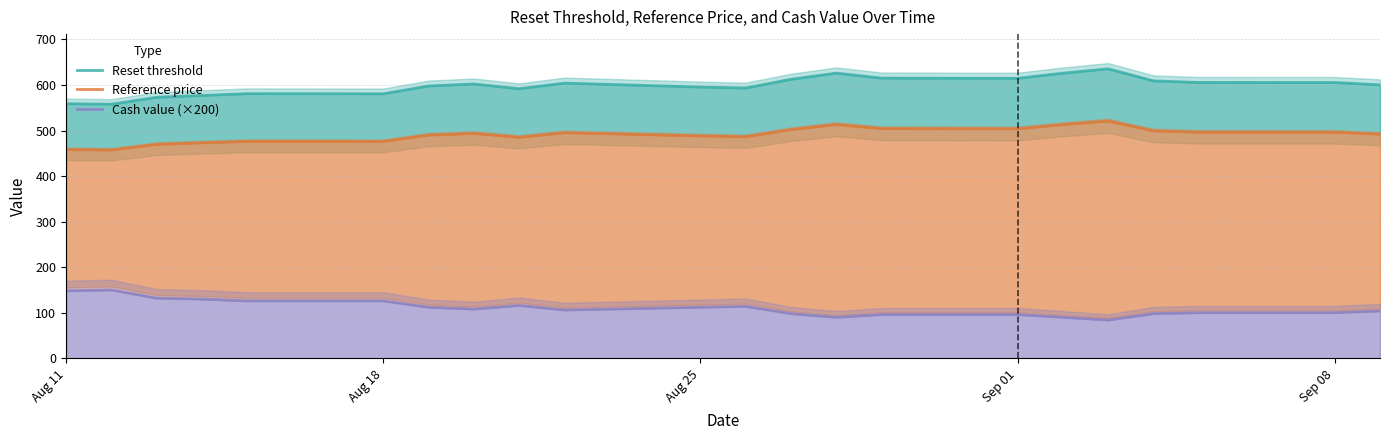

Reading right to left, extract all data points from this chart.

Reset threshold: 600.2	605.3	605.4	608.9	635.4	625.9	614.5	615.0	626.0	612.4	593.2	595.4	604.0	591.7	602.1	597.7	580.5	580.8	576.9	572.9	557.7	558.8
Reference price: 492.0	496.1	496.2	499.1	520.8	513.0	503.7	504.1	513.1	502.0	486.2	488.1	495.1	485.0	493.6	489.9	475.9	476.1	472.9	469.6	457.1	458.0
Cash value (×200): 104.0	100.0	100.0	98.0	84.0	90.0	96.0	96.0	90.0	98.0	114.0	112.0	106.0	116.0	108.0	112.0	126.0	126.0	130.0	132.0	150.0	148.0